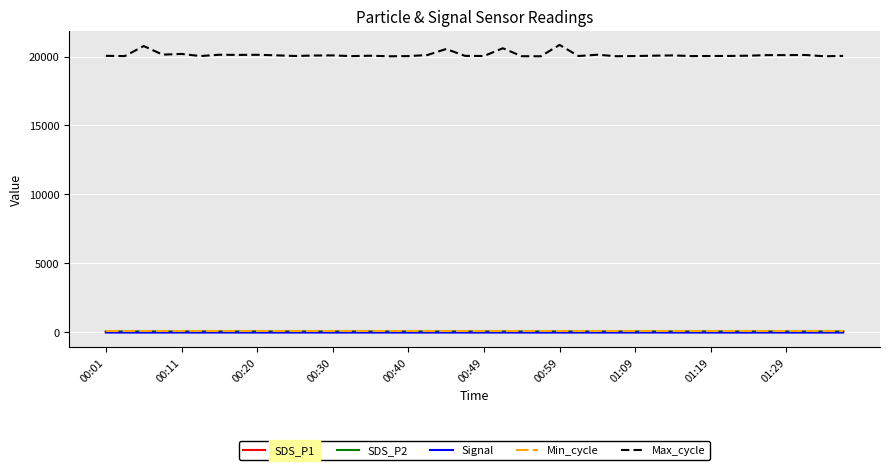

True or false: SDS_P2 and Max_cycle intersect in this chart.

False